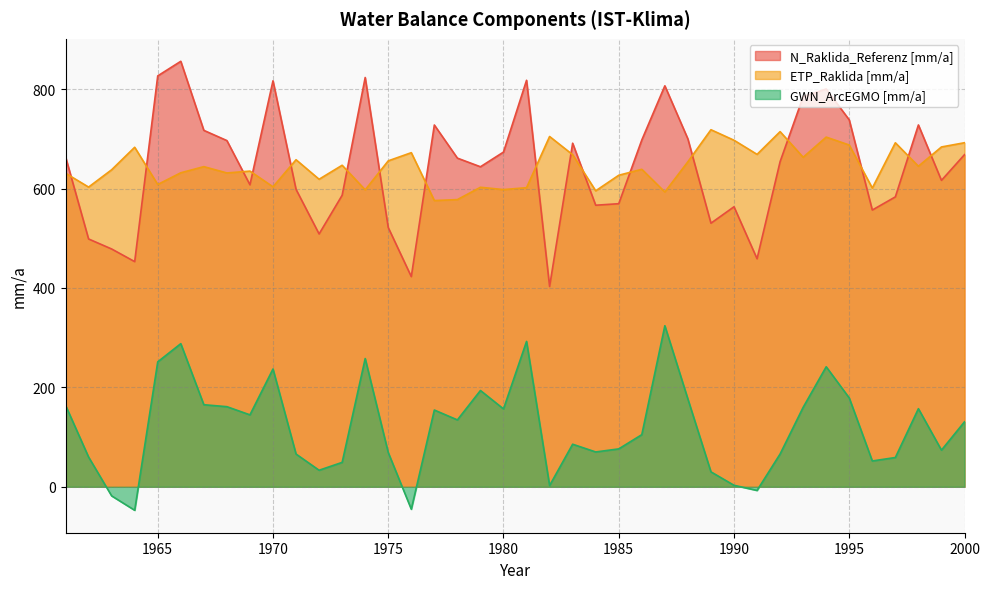

At which label does ETP_Raklida [mm/a] reach its peak?

1989